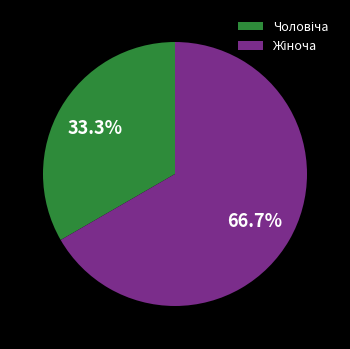

Is there a majority slice in this chart?

Yes